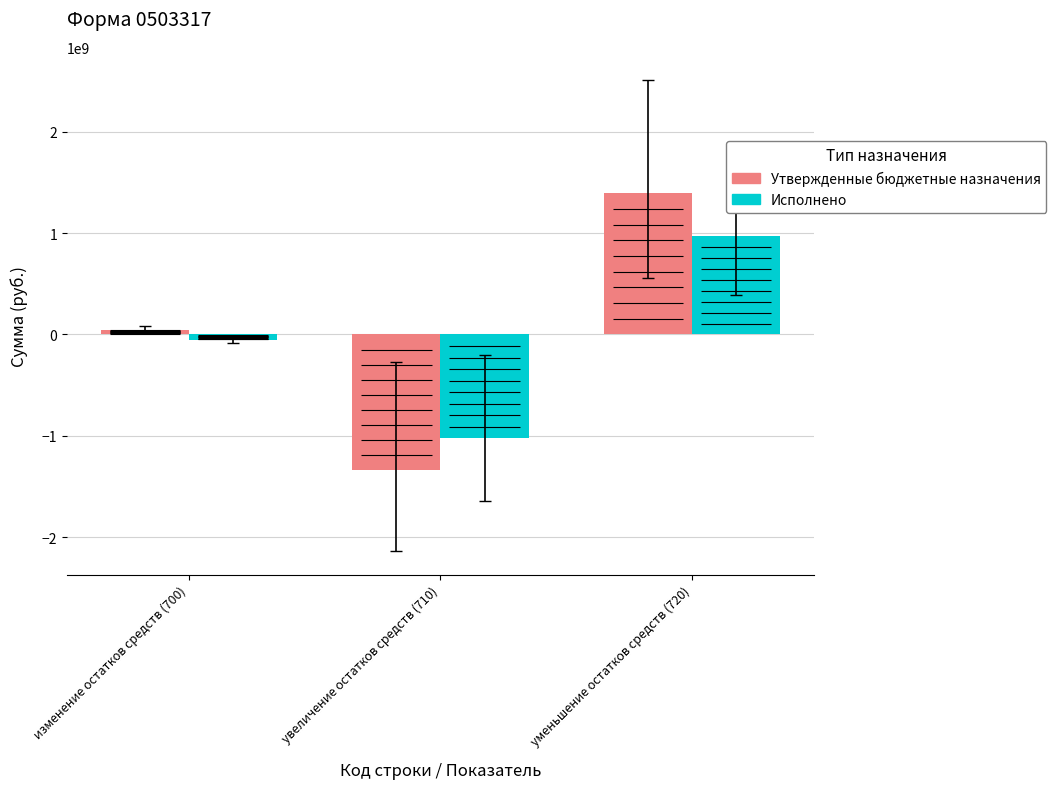

What is the highest value of the Исполнено series?

971036659.6